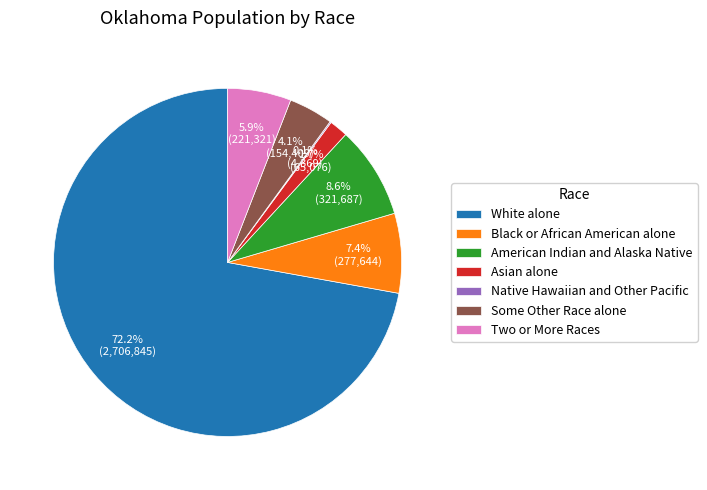

Does any single category account for the majority?

Yes